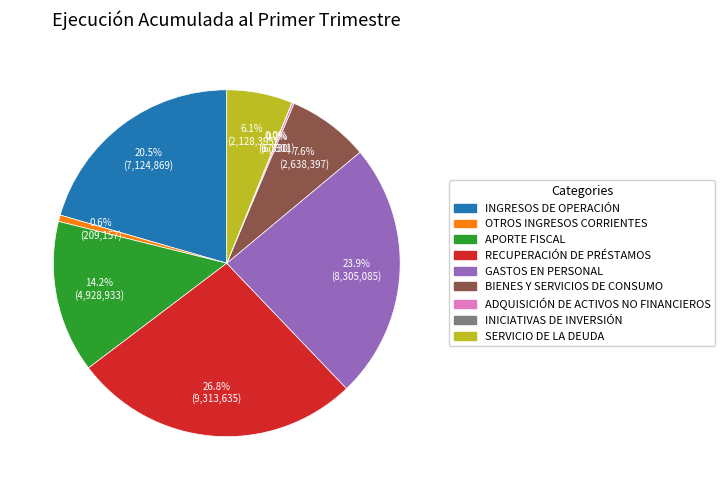

What portion of the pie excludes SERVICIO DE LA DEUDA?

93.9%